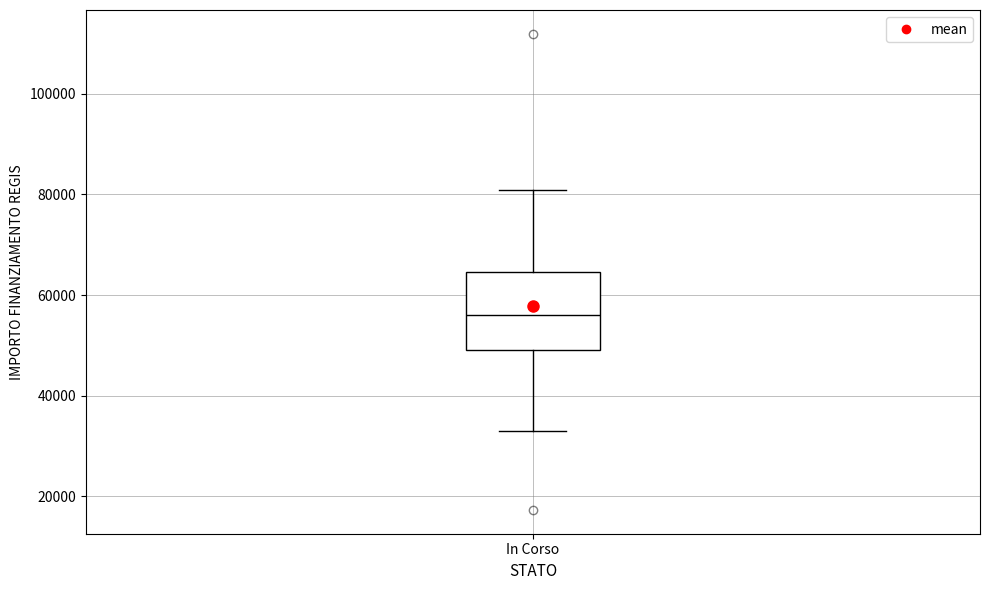

Transcribe this box plot: give where the median line is, the range the box spans, and where the two whiskers end, as read against the y-axis. The values are not printed on the chart, so give them approximately, as read against the axis.

median 56000, box 50000 to 64000, whiskers 32000 to 80000